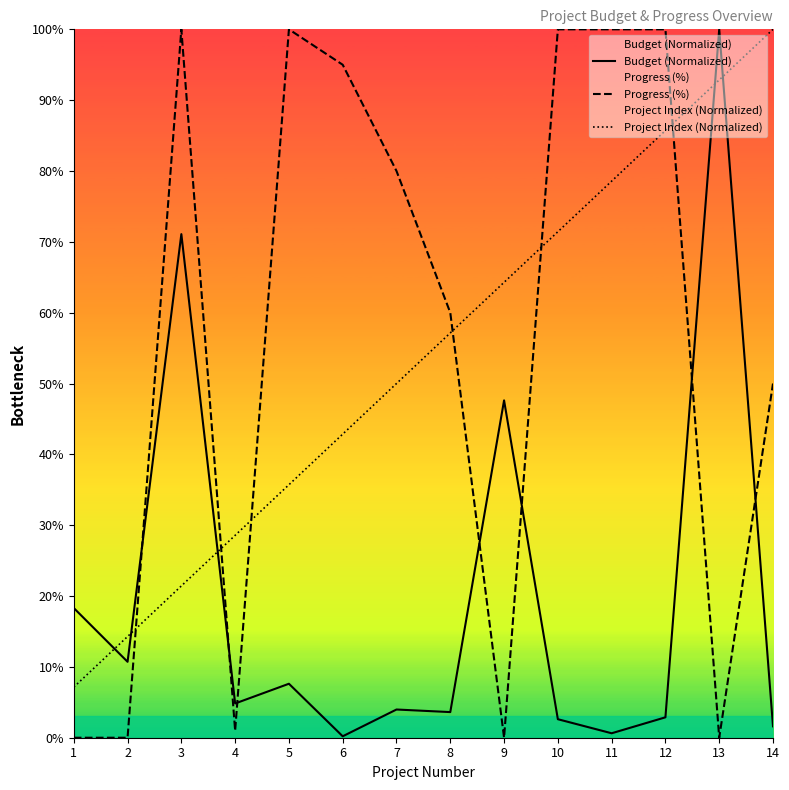

Reading left to right, transcribe all the data shown in this chart.

Budget (Normalized): 1=18.3	2=10.7	3=71.1	4=4.8	5=7.6	6=0.2	7=4.0	8=3.6	9=47.6	10=2.6	11=0.6	12=2.9	13=100.0	14=1.6
Progress (%): 1=0.0	2=0.0	3=100.0	4=1.0	5=100.0	6=95.0	7=80.0	8=60.0	9=0.0	10=100.0	11=100.0	12=100.0	13=0.0	14=50.0
Project Index (Normalized): 1=7.1	2=14.3	3=21.4	4=28.6	5=35.7	6=42.9	7=50.0	8=57.1	9=64.3	10=71.4	11=78.6	12=85.7	13=92.9	14=100.0